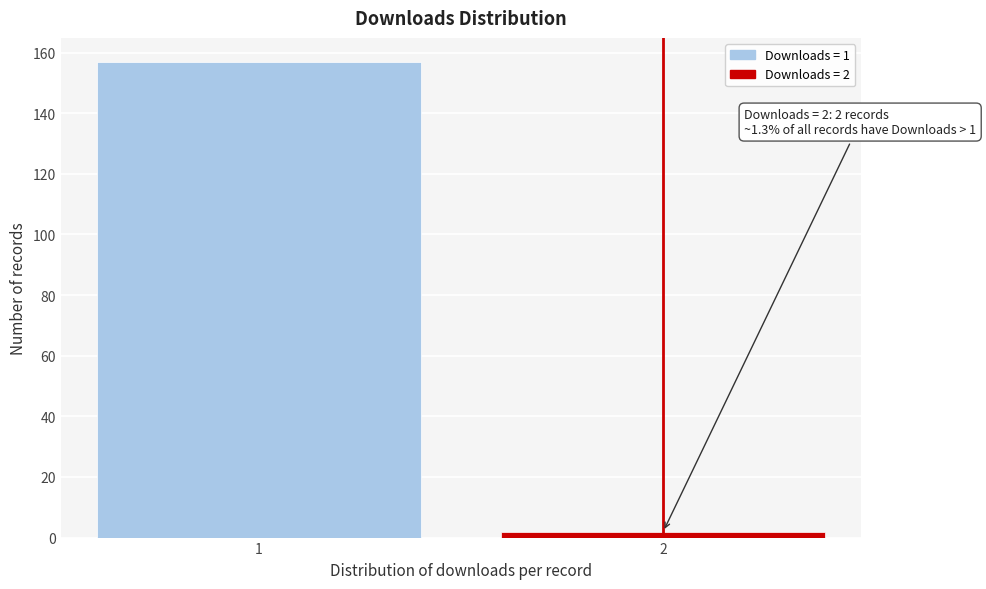

Reading left to right, list all the values displayed in this chart.

157	2